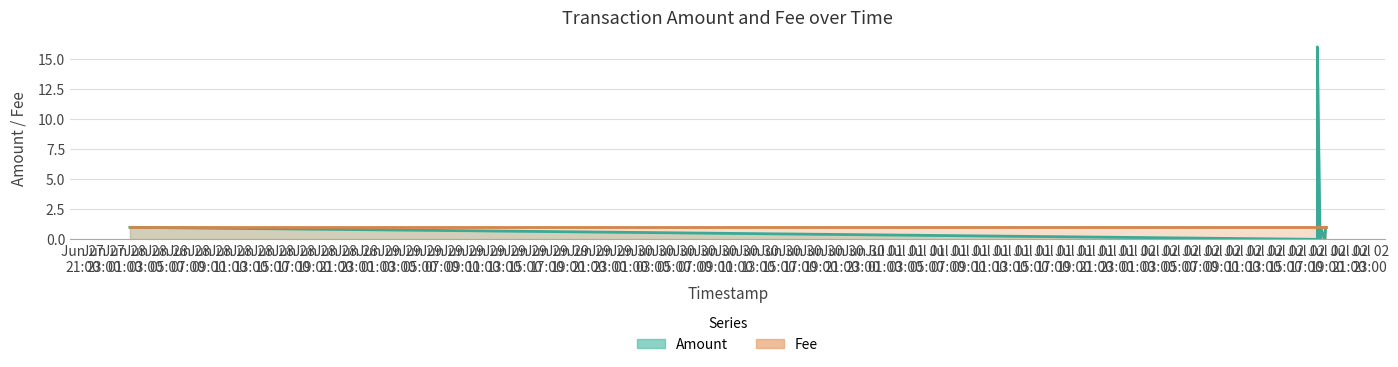

True or false: there are more than 0 points higher than both neighbors.

True